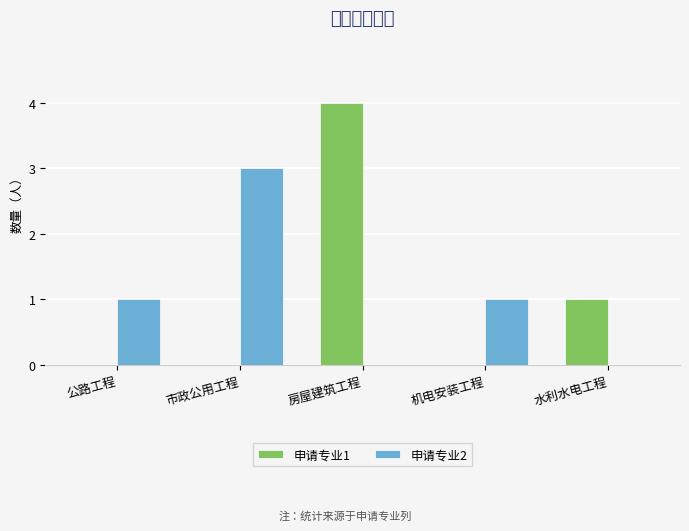

What is the sum of the 申请专业1 values at 公路工程 and 房屋建筑工程?

4